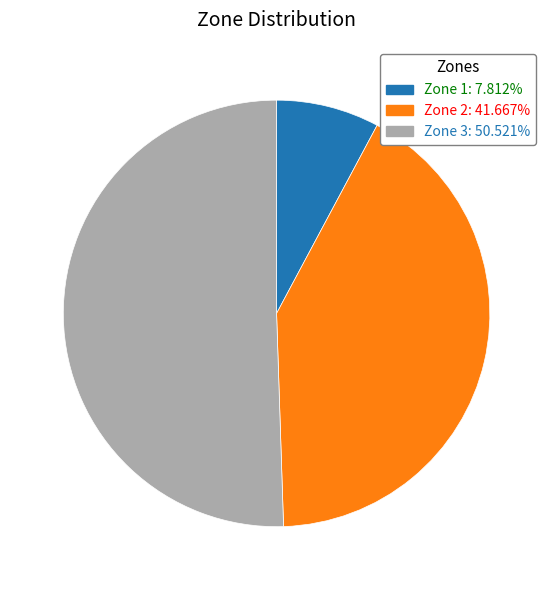

Is there any slice that represents more than half of the pie?

Yes